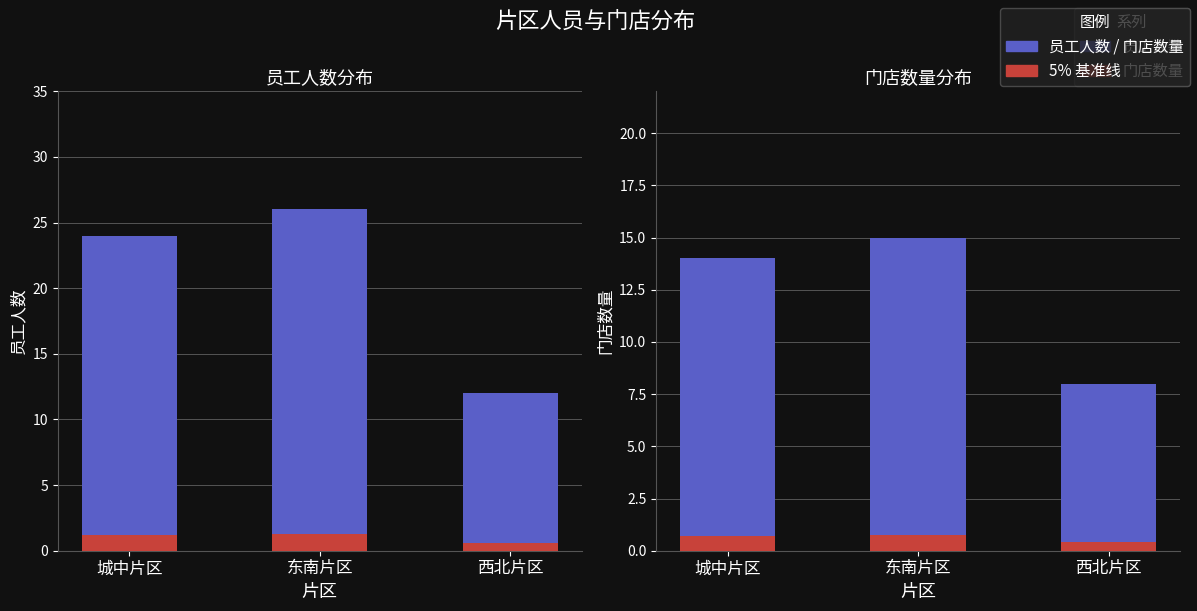

At 东南片区, list the series in order from smallest to largest.

门店_accent, 门店数量_accent, 门店数量, 员工人数